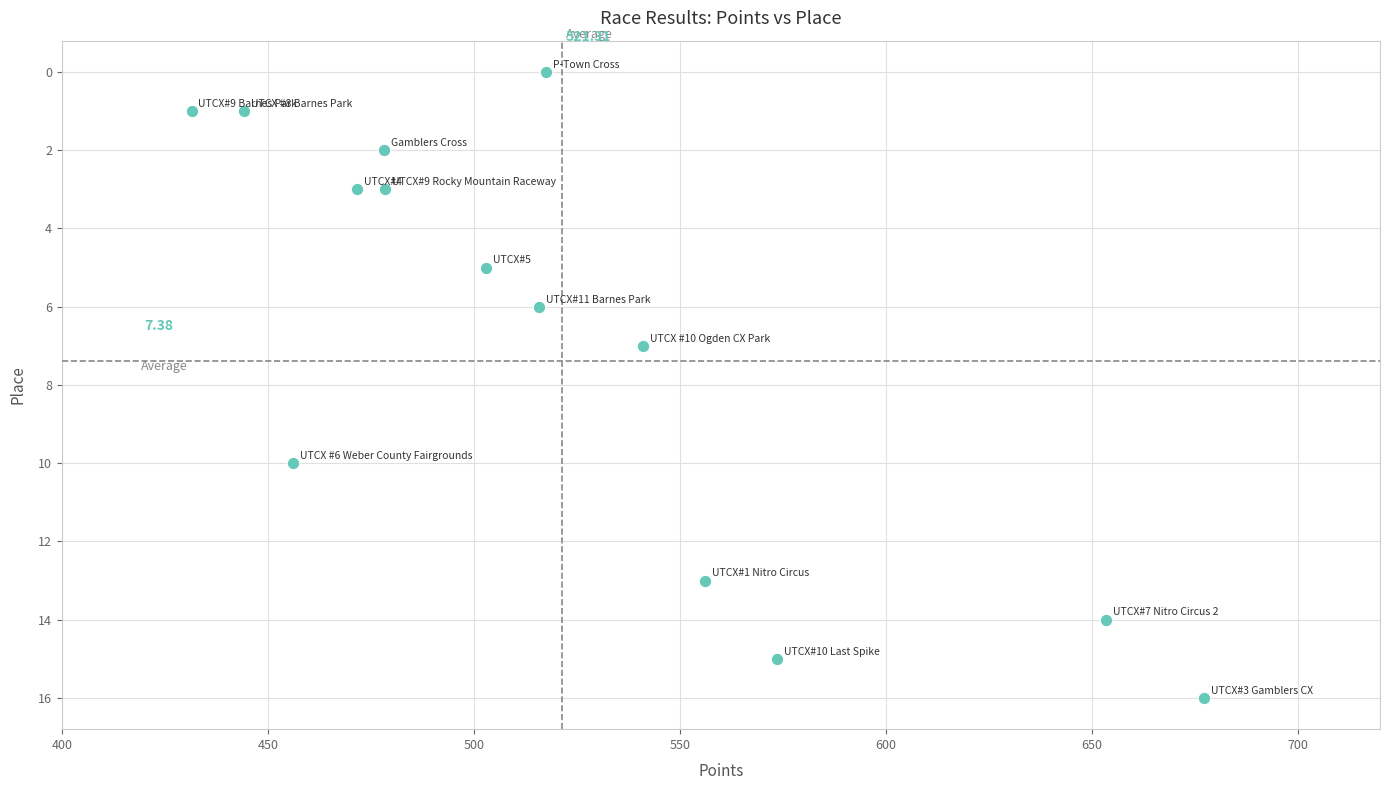

What is the range of Y values (max minus min)?

16